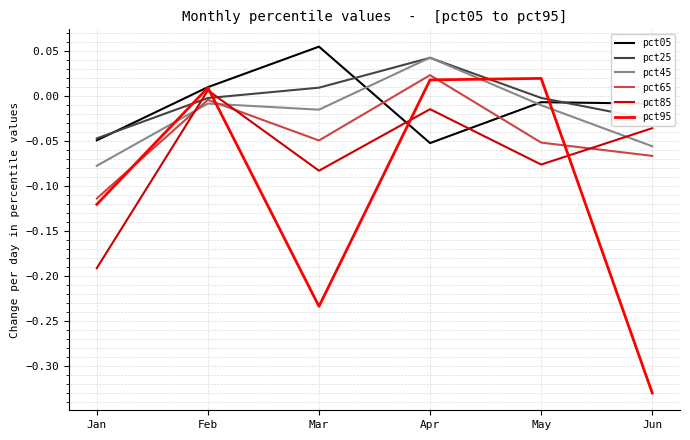

At how many categories does at least one series exceed 0?

4